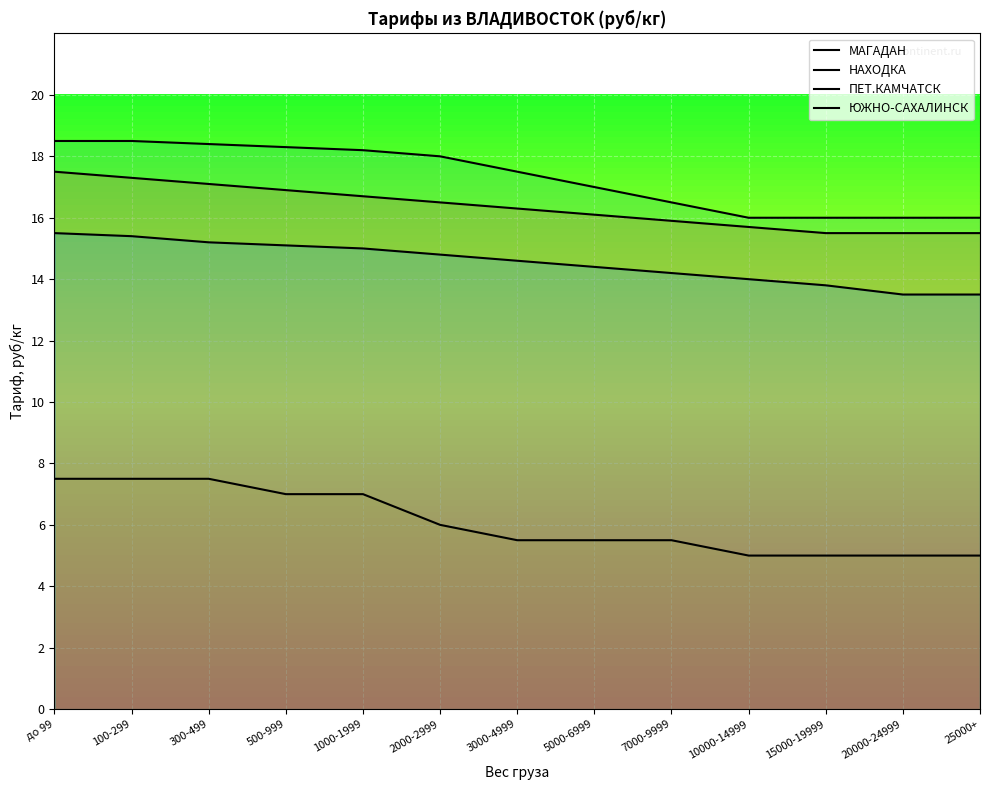

What is the sum of all ПЕТ.КАМЧАТСК values?

224.9